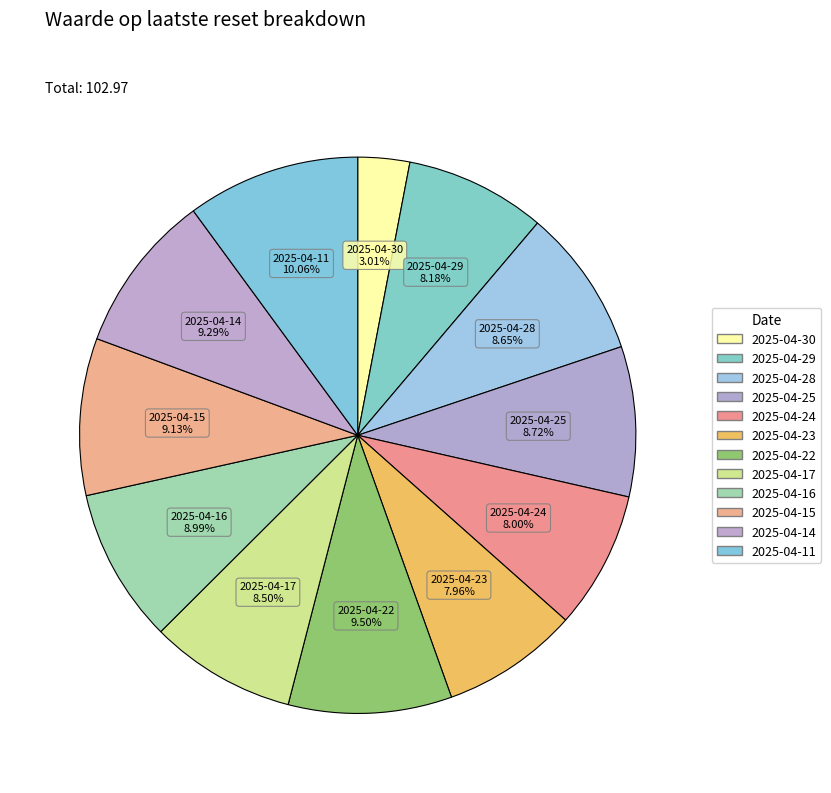

Between 2025-04-15 and 2025-04-29, which is larger?

2025-04-15